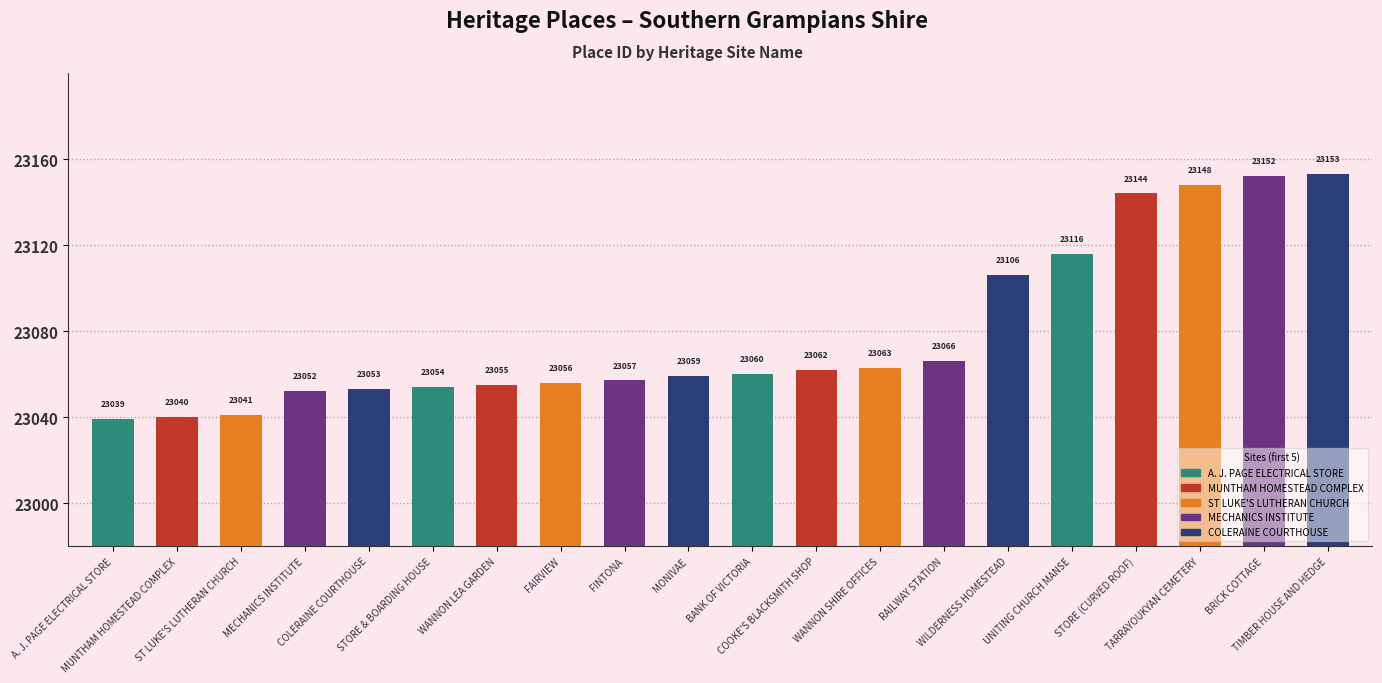

Rank the categories by value from highest to lowest.

TIMBER HOUSE AND HEDGE, BRICK COTTAGE, TARRAYOUKYAN CEMETERY, STORE (CURVED ROOF), UNITING CHURCH MANSE, WILDERNESS HOMESTEAD, RAILWAY STATION, WANNON SHIRE OFFICES, COOKE'S BLACKSMITH SHOP, BANK OF VICTORIA, MONIVAE, FINTONA, FAIRVIEW, WANNON LEA GARDEN, STORE & BOARDING HOUSE, COLERAINE COURTHOUSE, MECHANICS INSTITUTE, ST LUKE'S LUTHERAN CHURCH, MUNTHAM HOMESTEAD COMPLEX, A. J. PAGE ELECTRICAL STORE